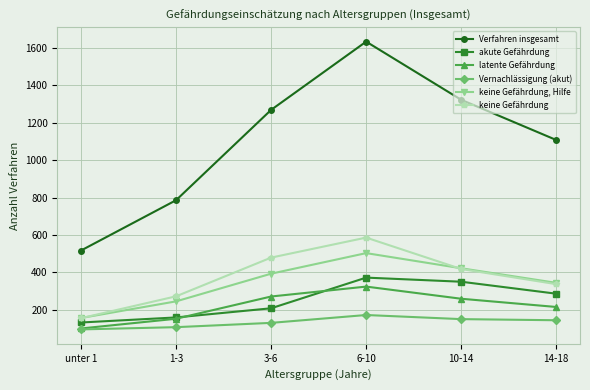

What is the difference between the maximum and minimum values in the latente Gefährdung series?

224